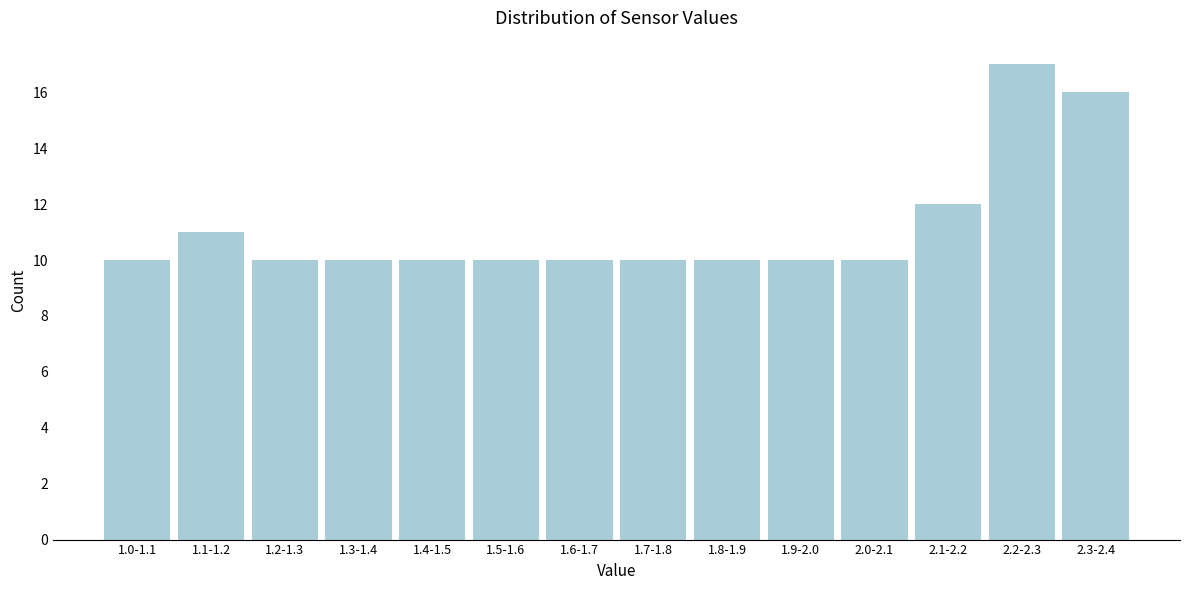

Reading right to left, extract all data points from this chart.

2.3-2.4=16	2.2-2.3=17	2.1-2.2=12	2.0-2.1=10	1.9-2.0=10	1.8-1.9=10	1.7-1.8=10	1.6-1.7=10	1.5-1.6=10	1.4-1.5=10	1.3-1.4=10	1.2-1.3=10	1.1-1.2=11	1.0-1.1=10